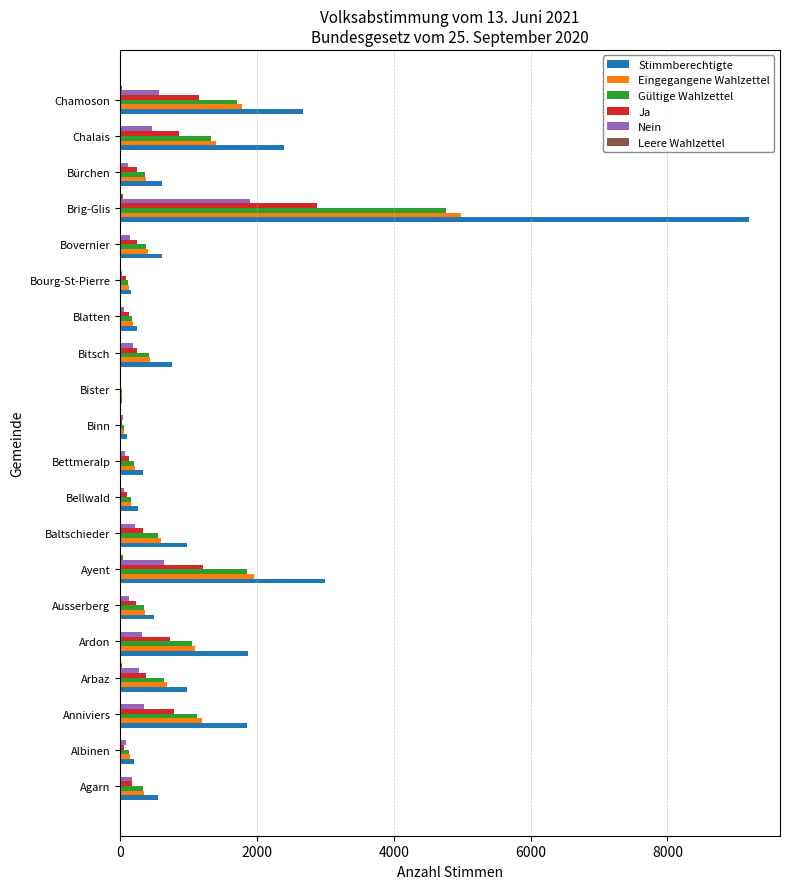

Which category has the highest value in the Gültige Wahlzettel series?

Brig-Glis